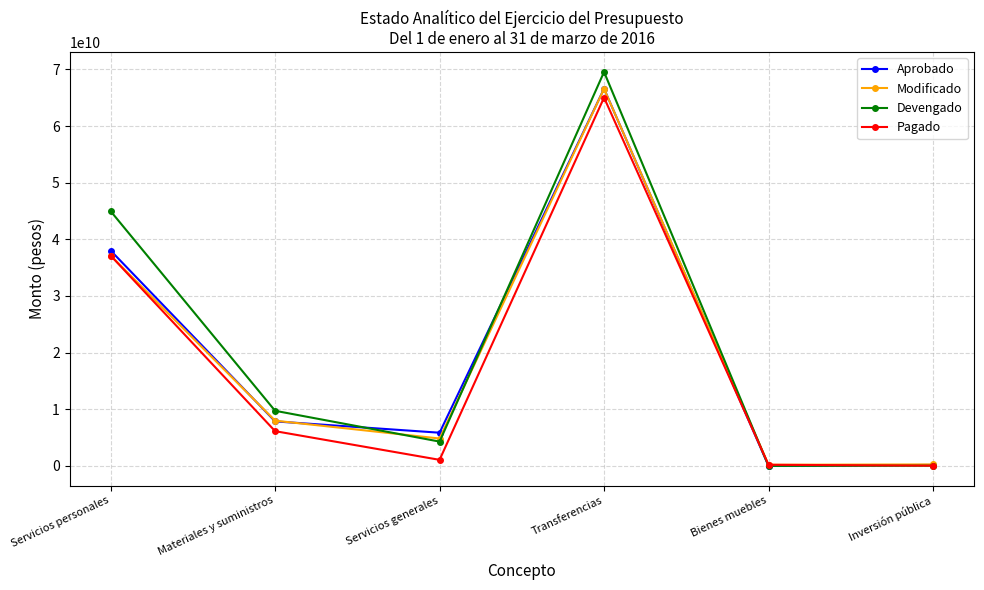

What is the value of the Pagado point at the 3rd from the left?

1067732805.9